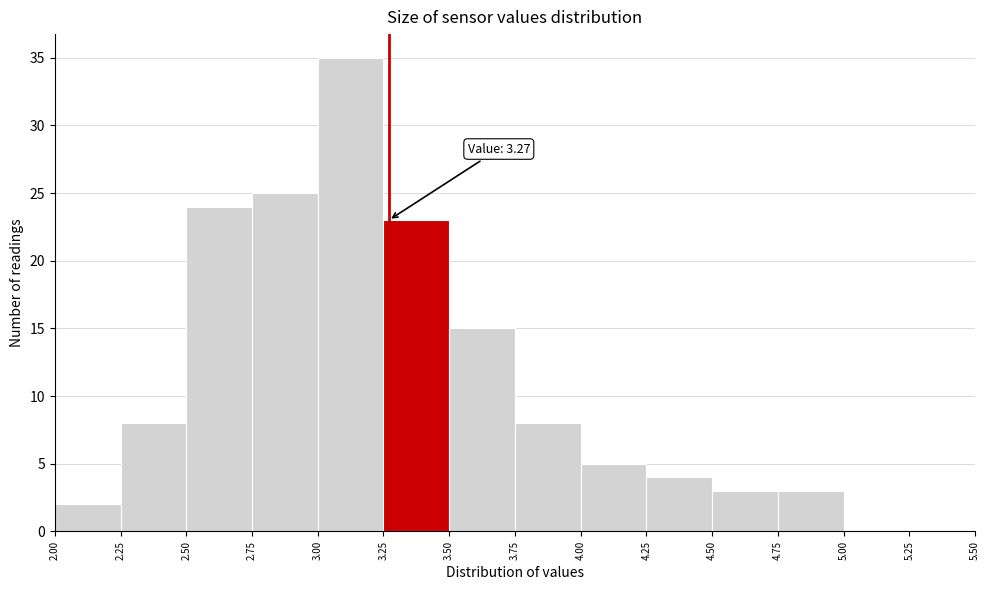

Over which range of the x-axis is the bar tallest?

3.00 to 3.25